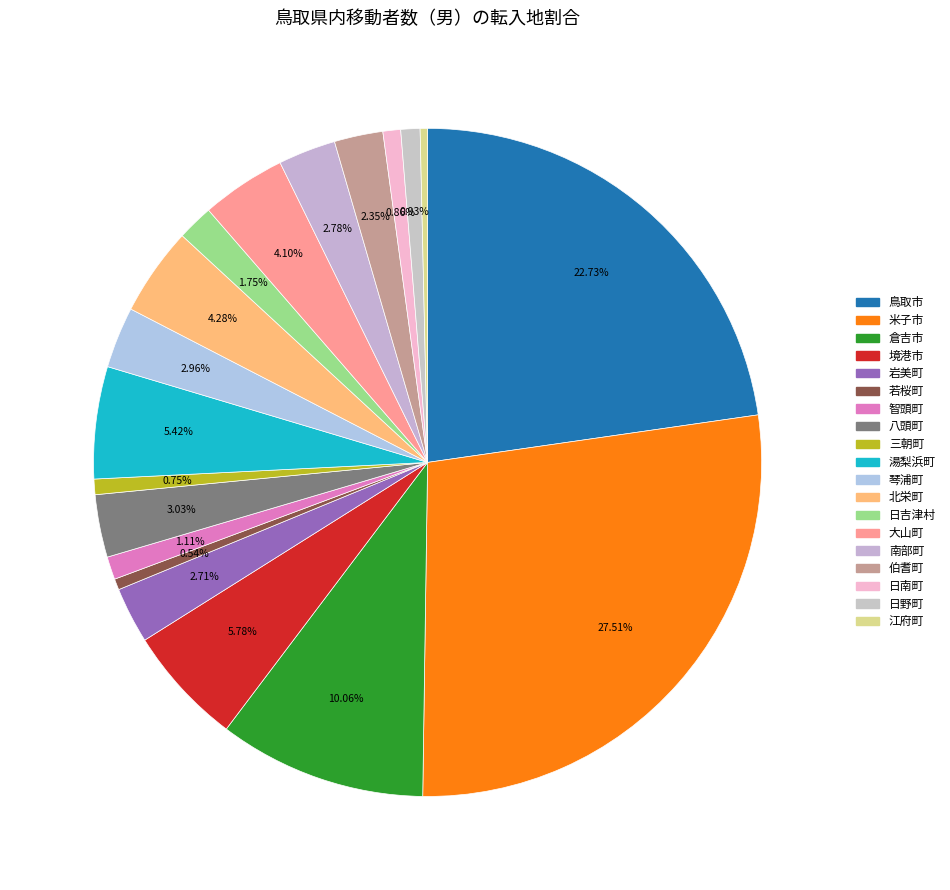

What percentage is the 北栄町 slice, to the nearest percent?

4%